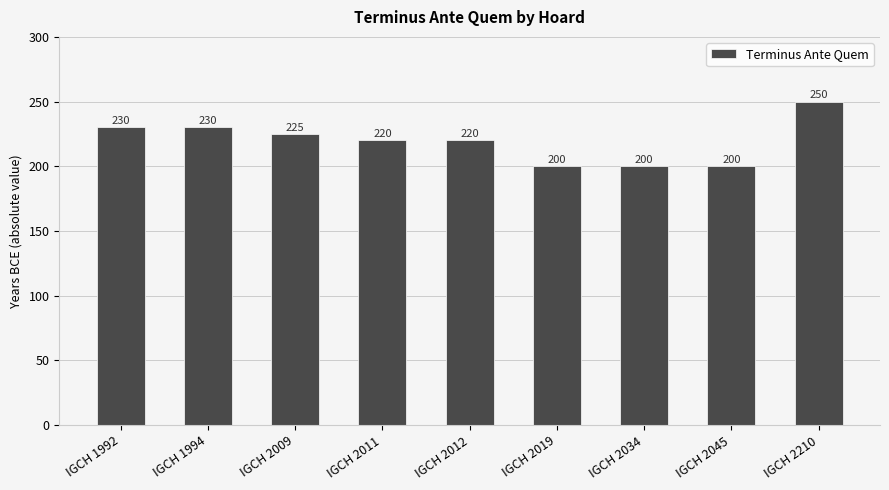

The chart shows a value of 200 at IGCH 2045. True or false?

True